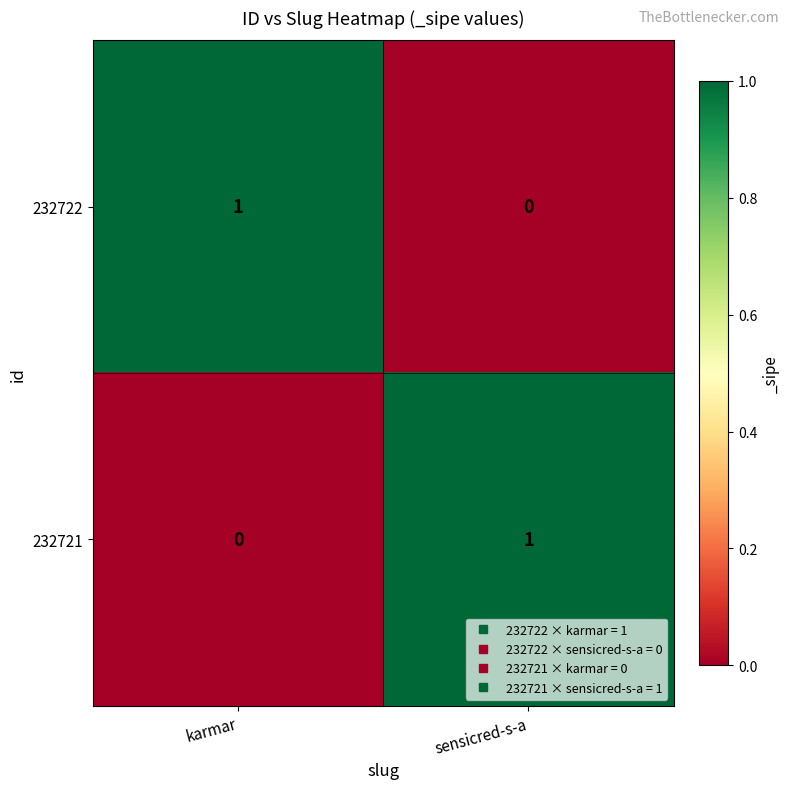

Reading left to right, extract all data points from this chart.

232722: karmar=1	sensicred-s-a=0
232721: karmar=0	sensicred-s-a=1